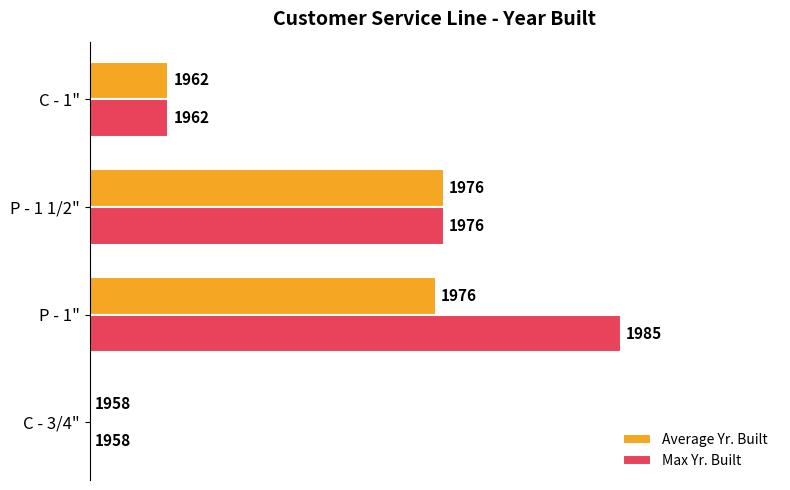

What are all the series names shown in the legend?

Average Yr. Built, Max Yr. Built